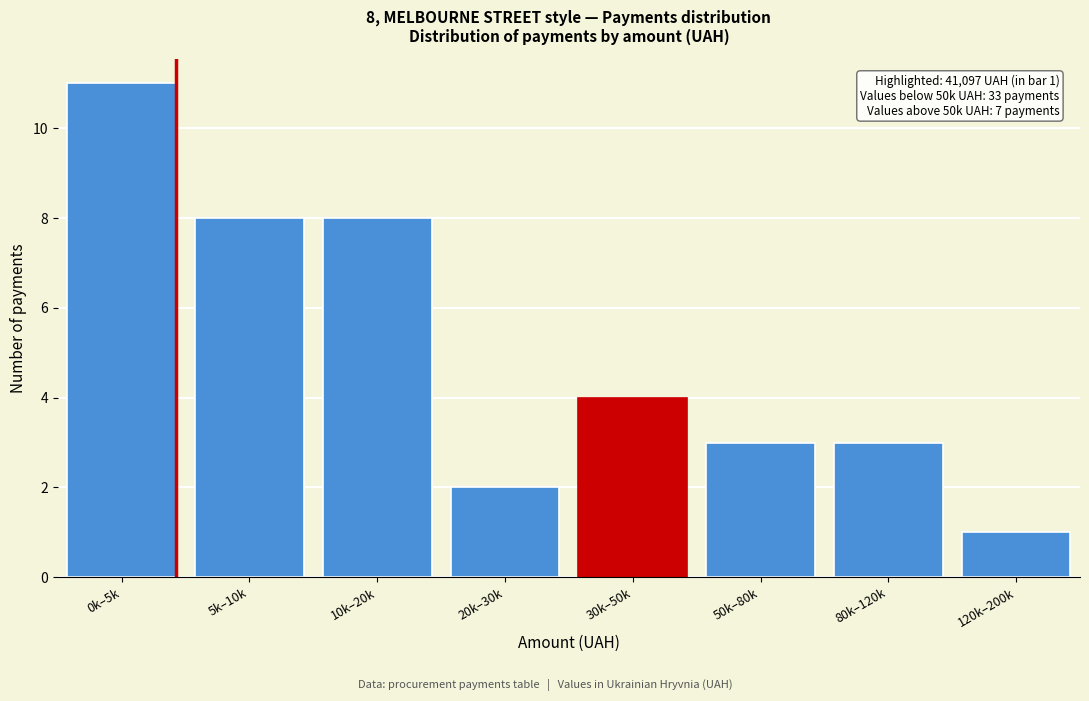

Reading right to left, what are all the values shown in this chart?

120k–200k=1	80k–120k=3	50k–80k=3	30k–50k=4	20k–30k=2	10k–20k=8	5k–10k=8	0k–5k=11